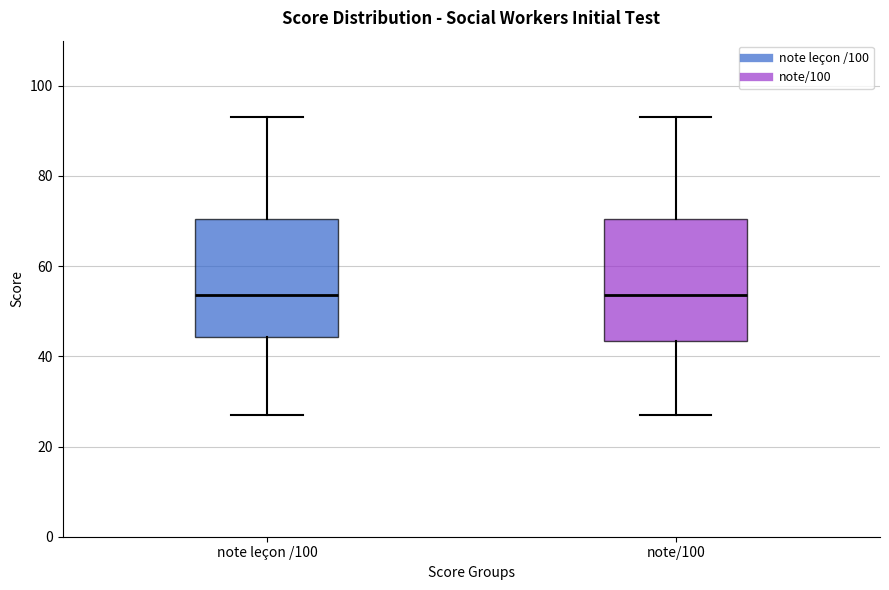

Reading left to right, transcribe this box plot: for each box, give where its median line is, the range the box spans, and where its two whiskers end, as read against the y-axis. The values are not printed on the chart, so give them approximately, as read against the axis.

note leçon /100: median 54, box 44 to 70, whiskers 28 to 94
note/100: median 54, box 44 to 70, whiskers 28 to 94